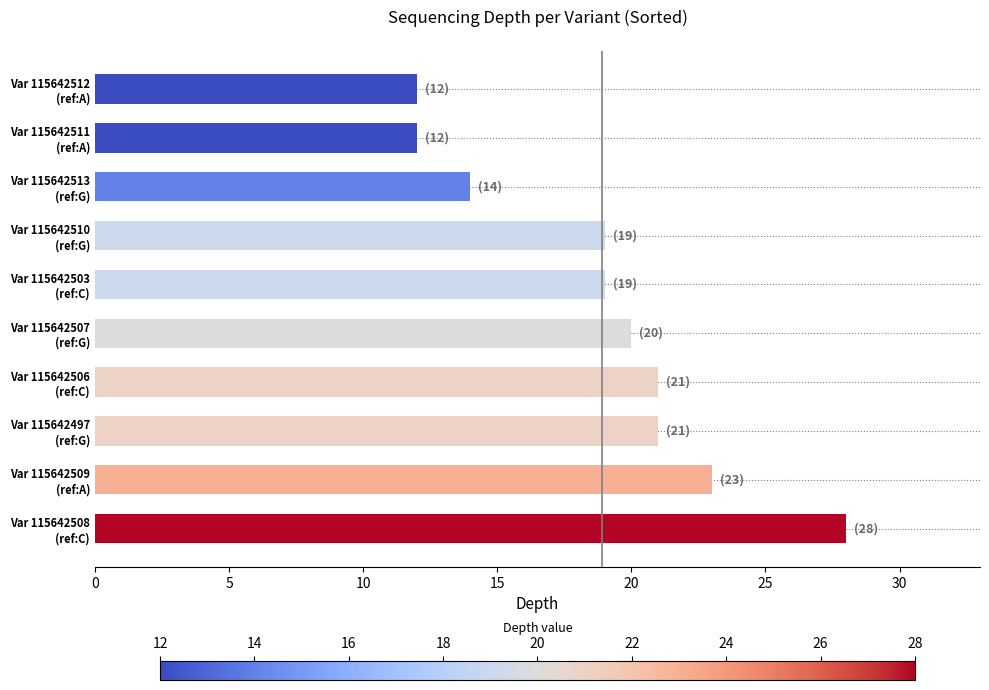

Does the chart contain stacked bars?

No